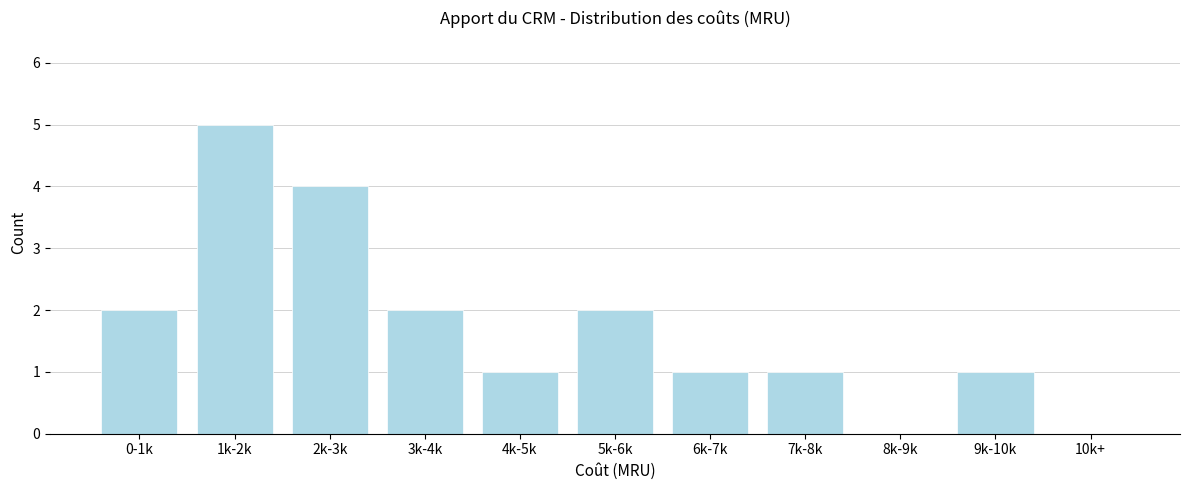

Reading left to right, extract all data points from this chart.

0-1k=2	1k-2k=5	2k-3k=4	3k-4k=2	4k-5k=1	5k-6k=2	6k-7k=1	7k-8k=1	8k-9k=0	9k-10k=1	10k+=0